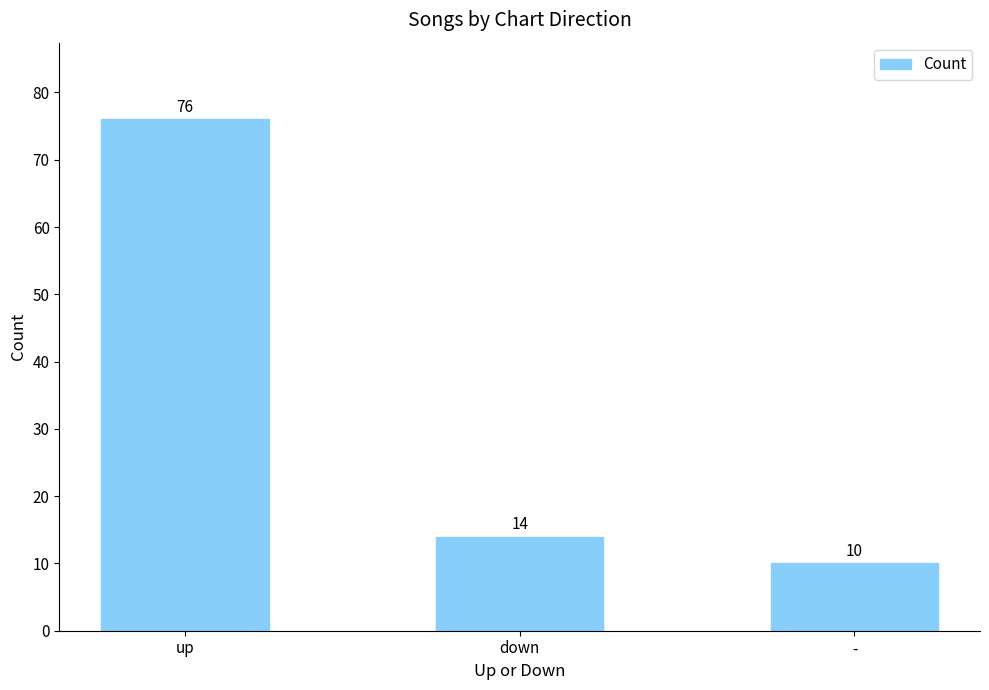

Does the chart contain stacked bars?

No